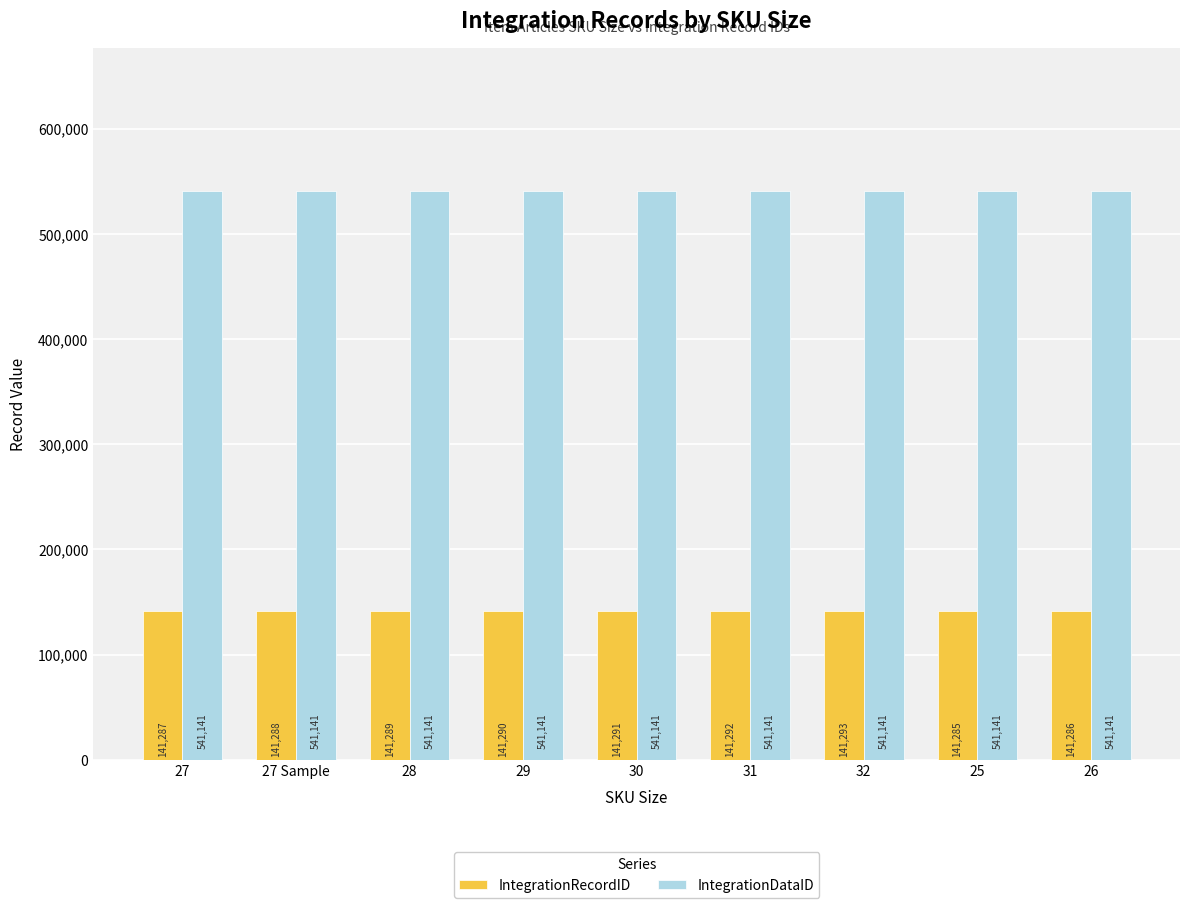

Reading left to right, extract all data points from this chart.

IntegrationRecordID: 27=141287	27 Sample=141288	28=141289	29=141290	30=141291	31=141292	32=141293	25=141285	26=141286
IntegrationDataID: 27=541141	27 Sample=541141	28=541141	29=541141	30=541141	31=541141	32=541141	25=541141	26=541141